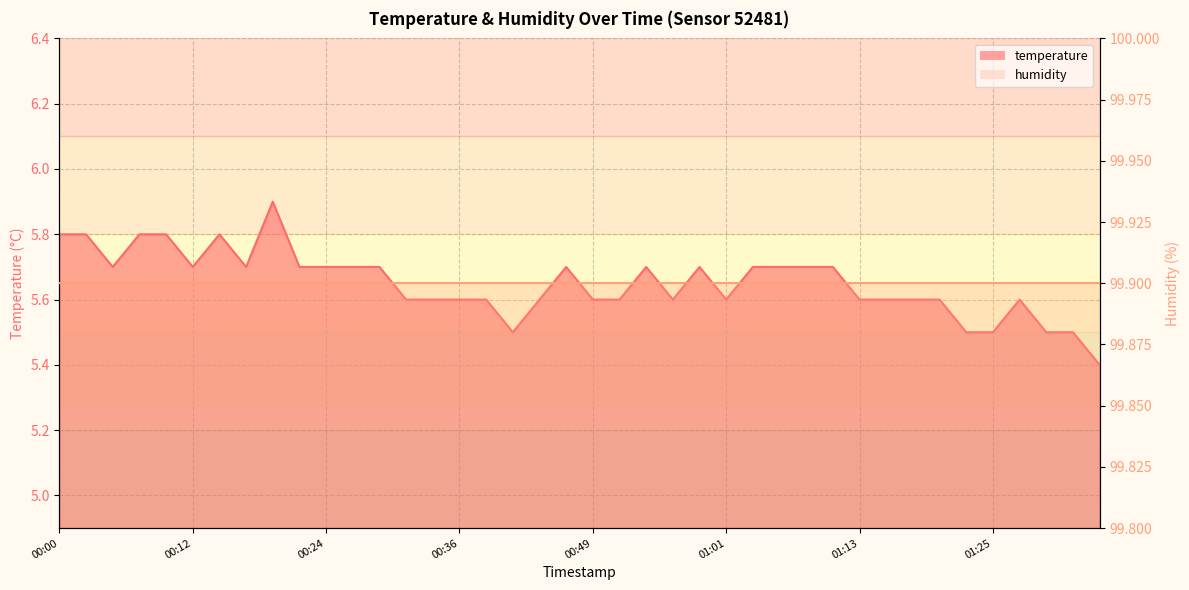

What is the difference between the second highest and second lowest values?

0.3